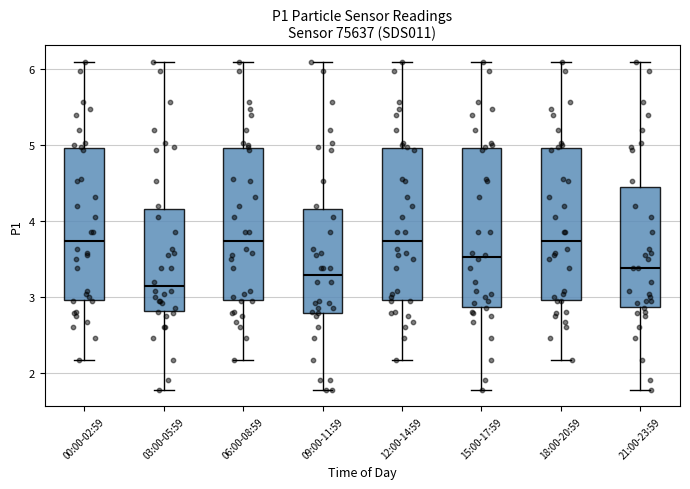

Which box's median line is the lowest?

03:00-05:59